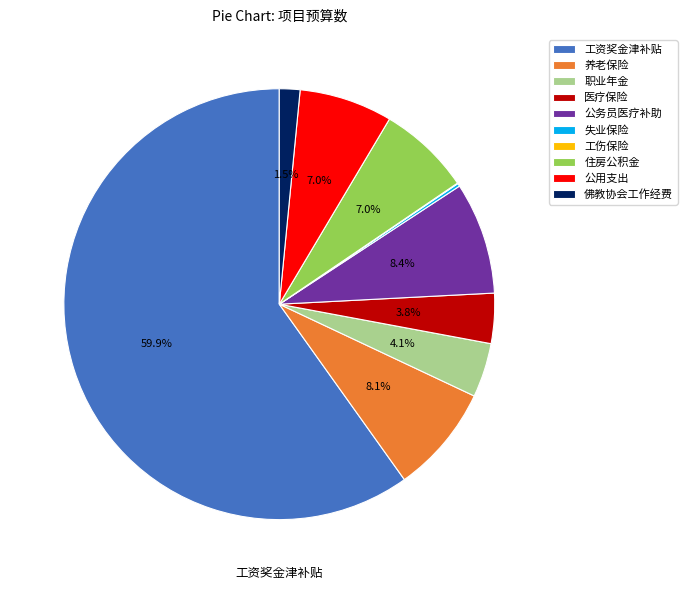

Is there any slice that represents more than half of the pie?

Yes